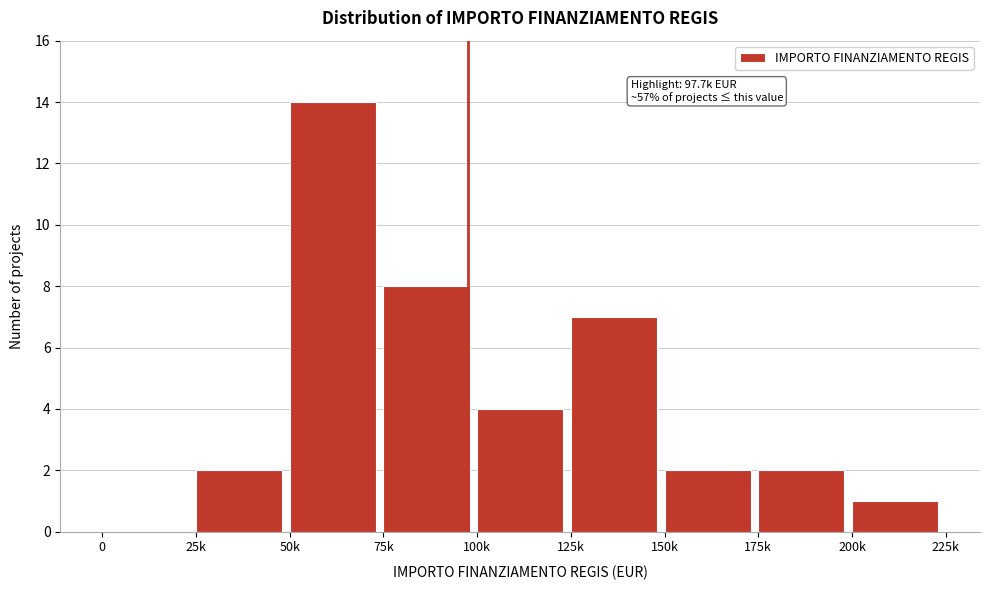

Reading left to right, what are all the values shown in this chart?

0=0	25k=2	50k=14	75k=8	100k=4	125k=7	150k=2	175k=2	200k=1